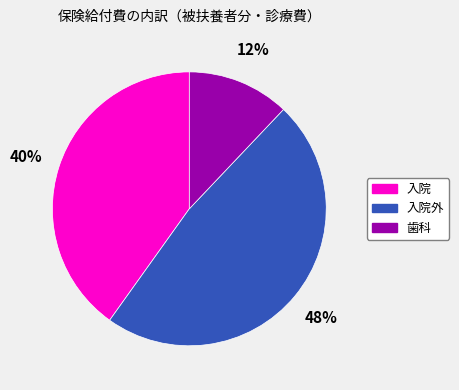

How many segments does this pie chart have?

3